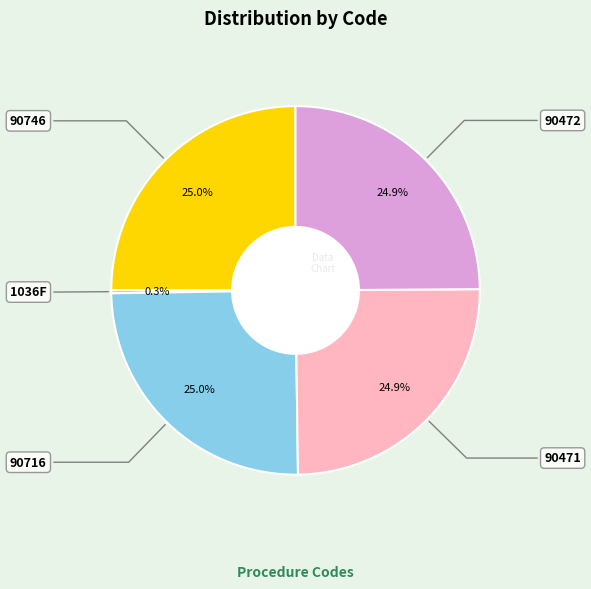

Is there a majority slice in this chart?

No